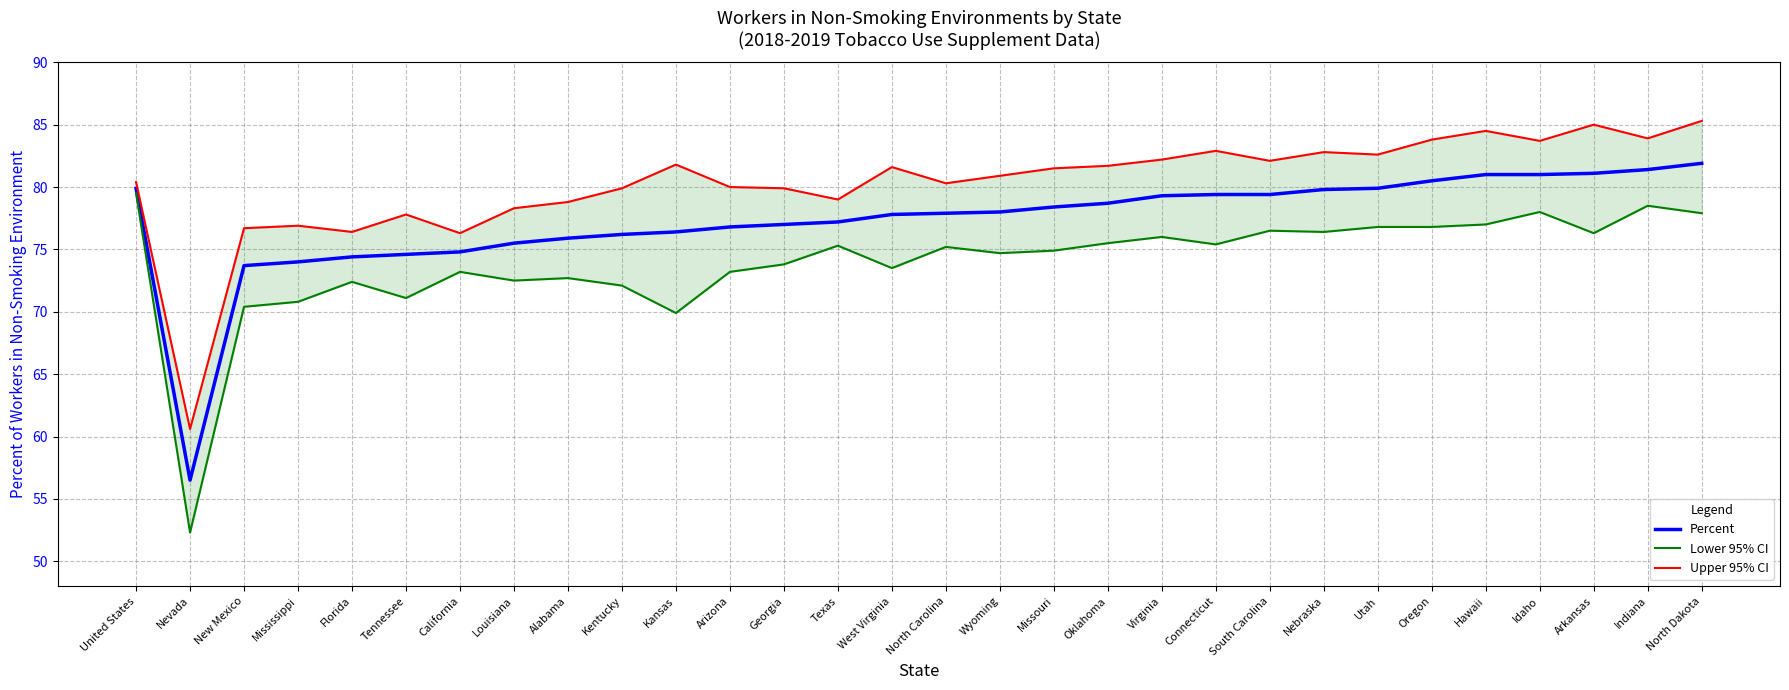

At which category does Upper 95% CI reach its first local peak?

Mississippi